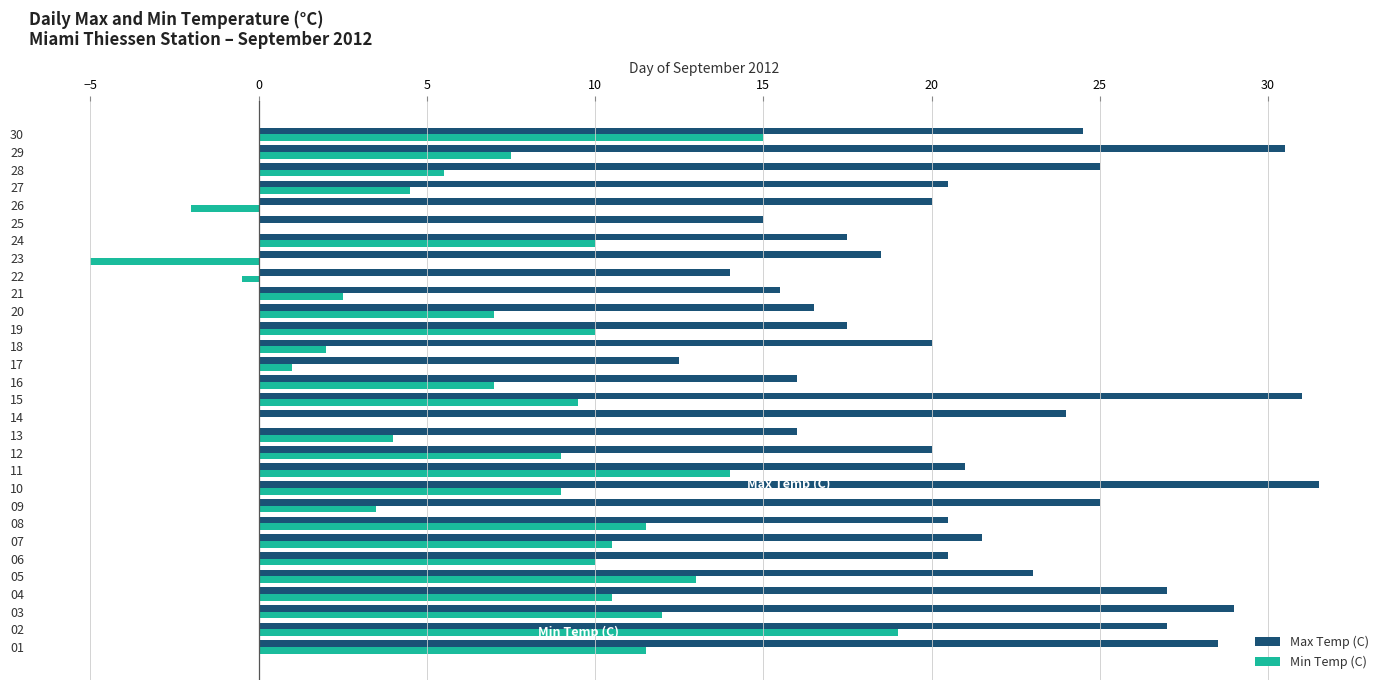

What is the total value across all series at 03?

41.0